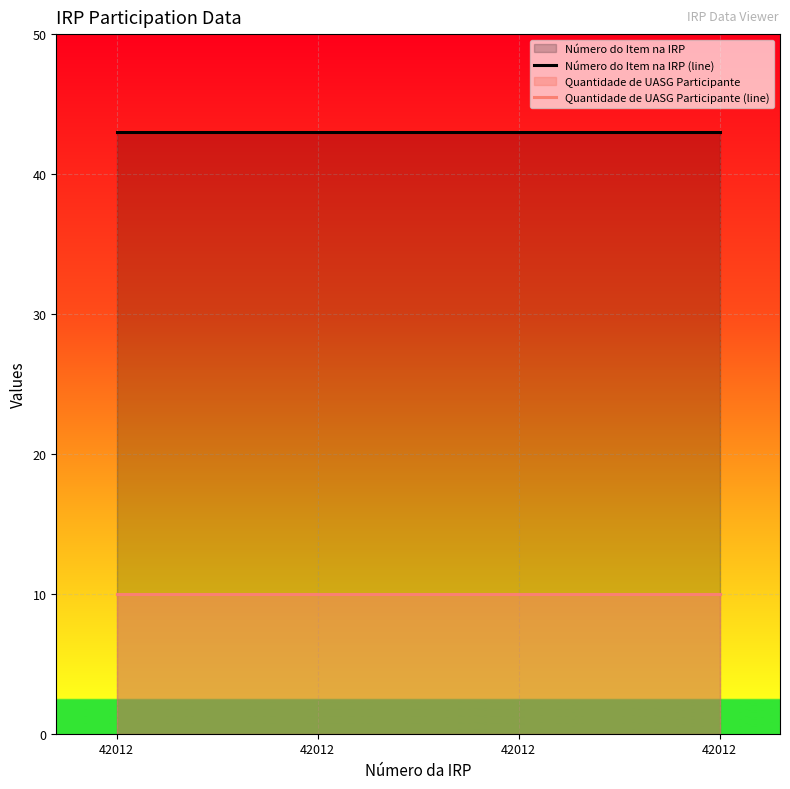

How many distinct data groups are displayed?

2